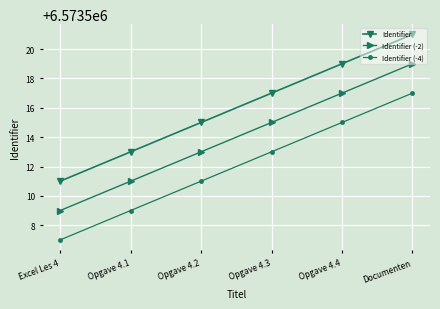

What is the minimum value for Identifier?

6573511